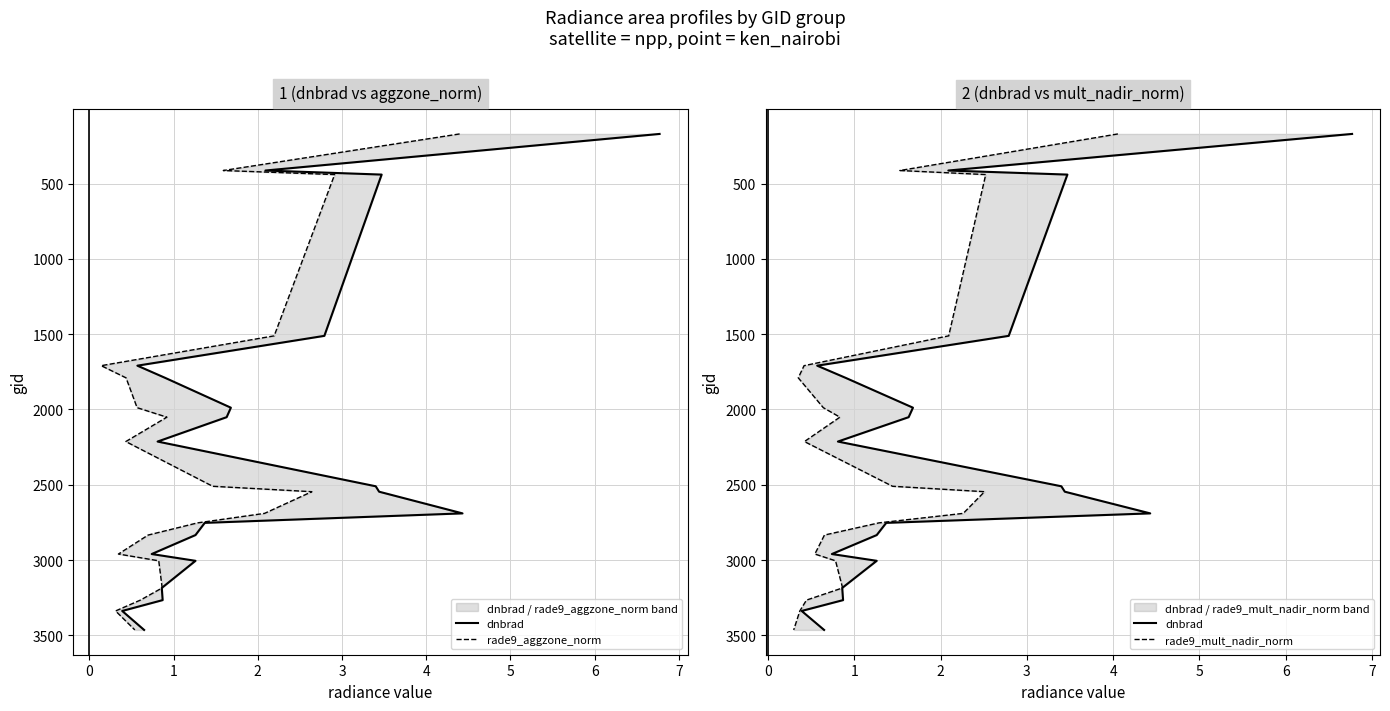

What are all the series names shown in the legend?

dnbrad, rade9_aggzone_norm, rade9_mult_nadir_norm